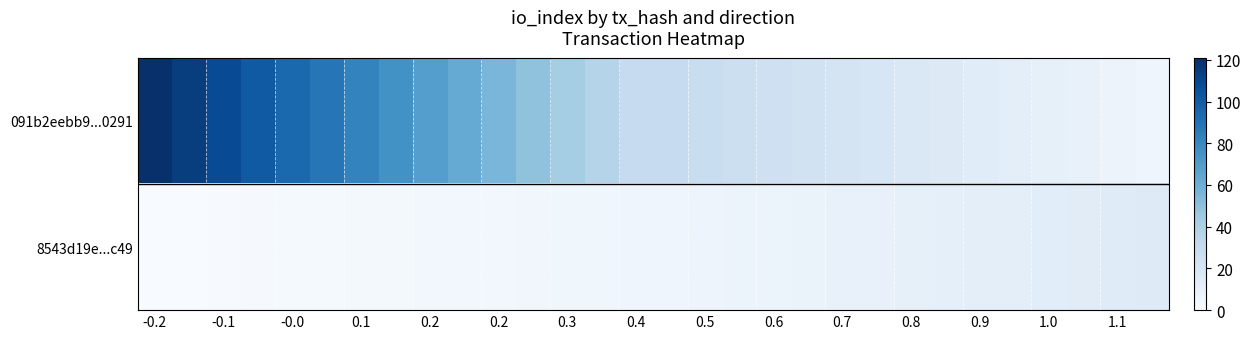

Which label corresponds to the smallest value in the chart?

-0.2